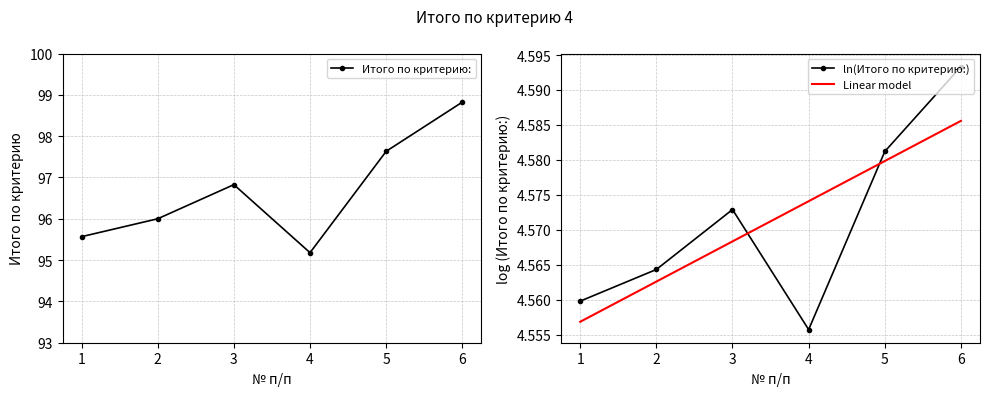

What is the difference between the second highest and second lowest values?

2.1